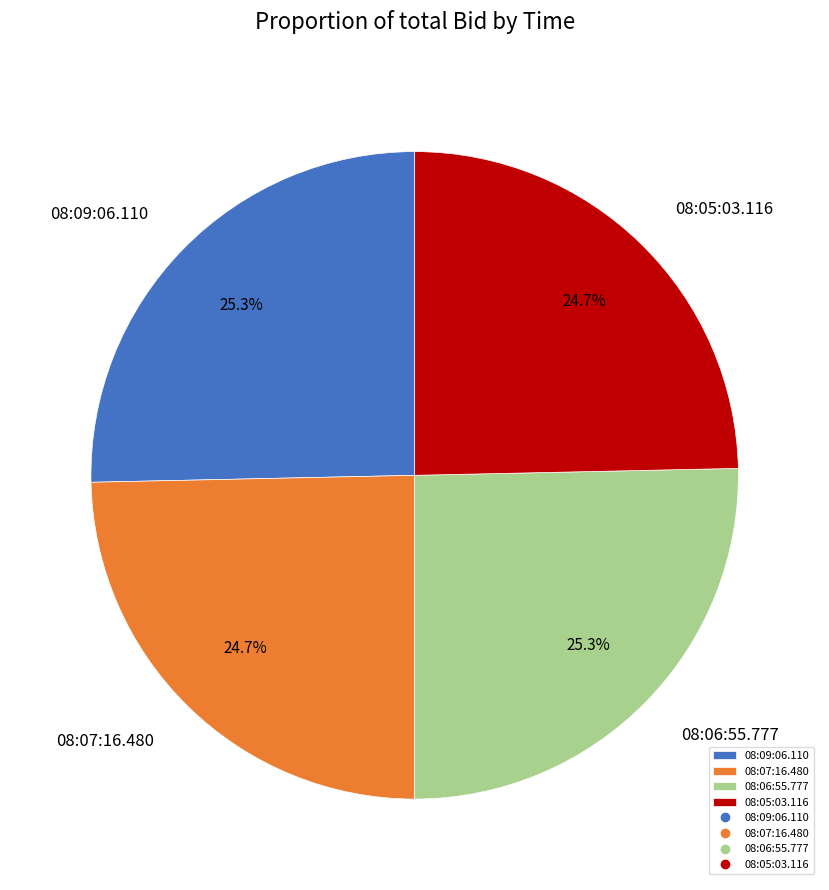

Count the number of slices in the pie.

4